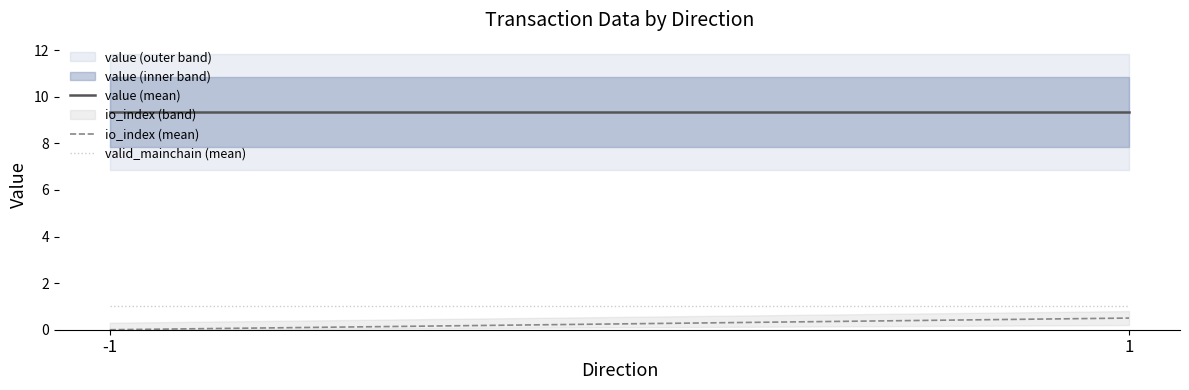

Between -1 and 1, which series saw the biggest shift?

io_index (mean)